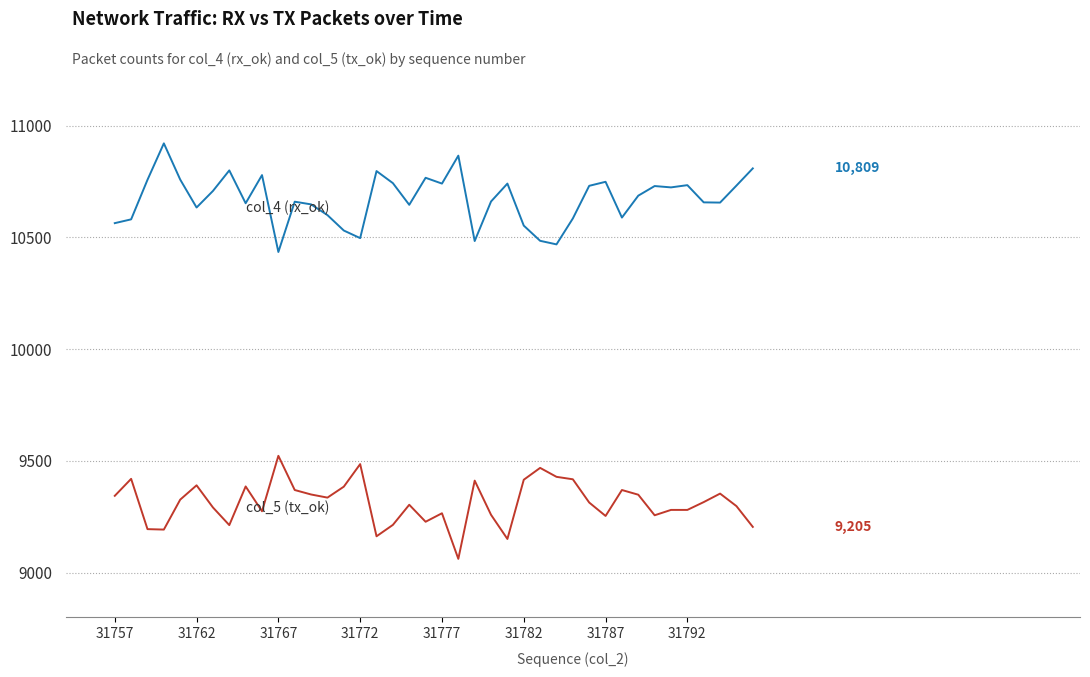

What is the maximum value shown in the chart?

10921